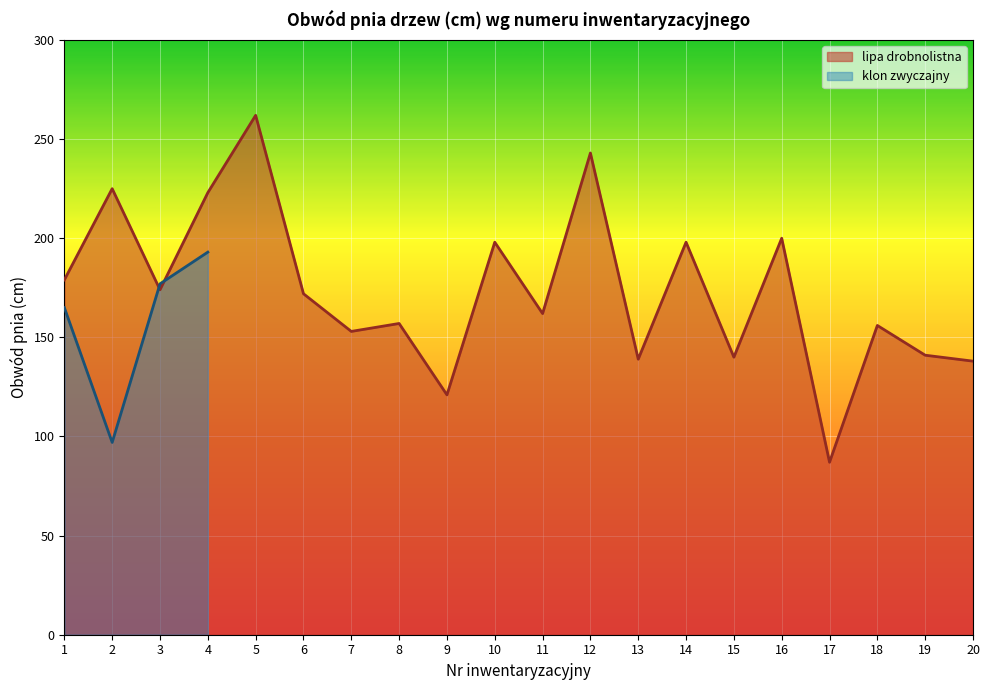

Reading left to right, what are all the values shown in this chart?

179	225	174	223	262	172	153	157	121	198	162	243	139	198	140	200	87	156	141	138